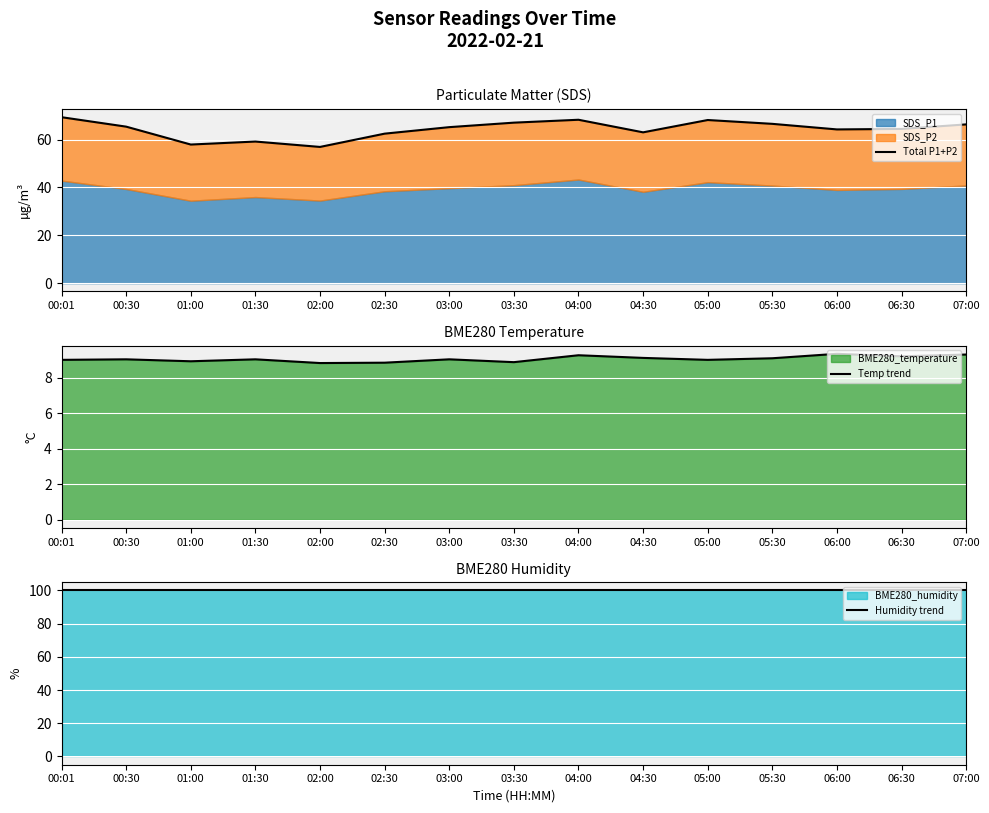

Is it true that Temp trend equals 8.9 at 03:30?

True